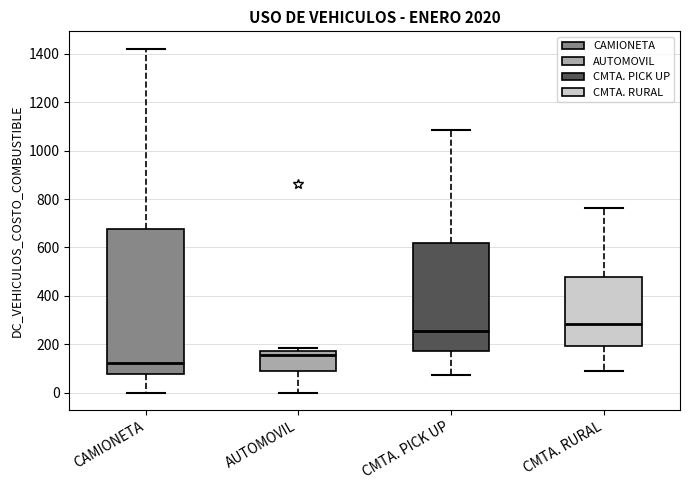

Reading left to right, read every box against the y-axis: the position of its median line, the range the box covers, and the ends of its whiskers. The values are not printed on the chart, so give them approximately, as read against the axis.

CAMIONETA: median 120, box 80 to 680, whiskers 0 to 1420
AUTOMOVIL: median 160, box 100 to 180, whiskers 0 to 180 (just above the box's upper edge)
CMTA. PICK UP: median 260, box 180 to 620, whiskers 80 to 1080
CMTA. RURAL: median 280, box 200 to 480, whiskers 100 to 760